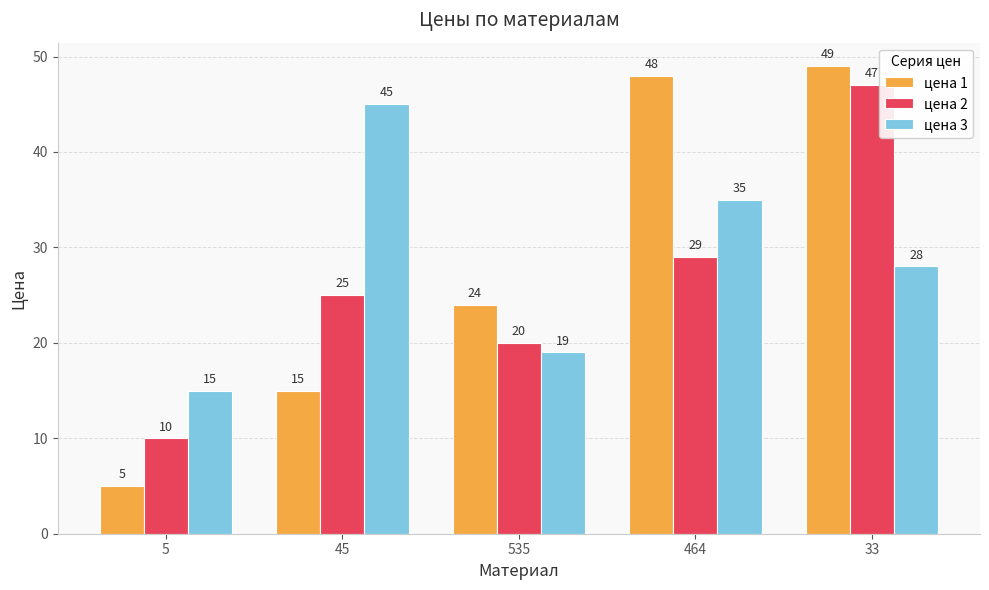

List the series in order of their peak value, highest first.

цена 1, цена 2, цена 3